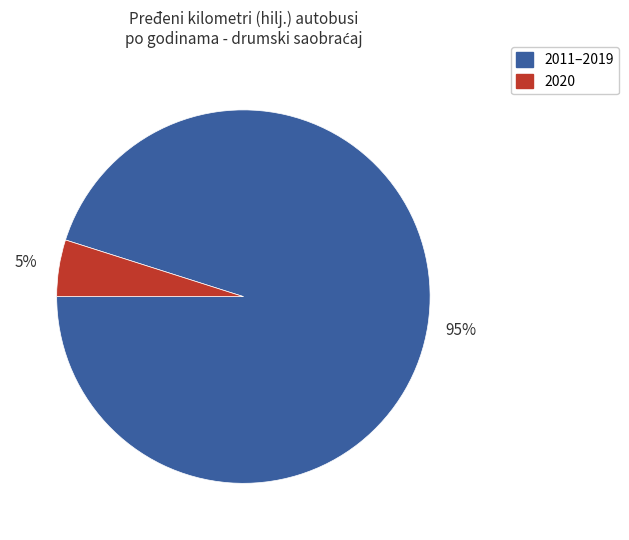

To the nearest percent, what is the average slice percentage?

50%